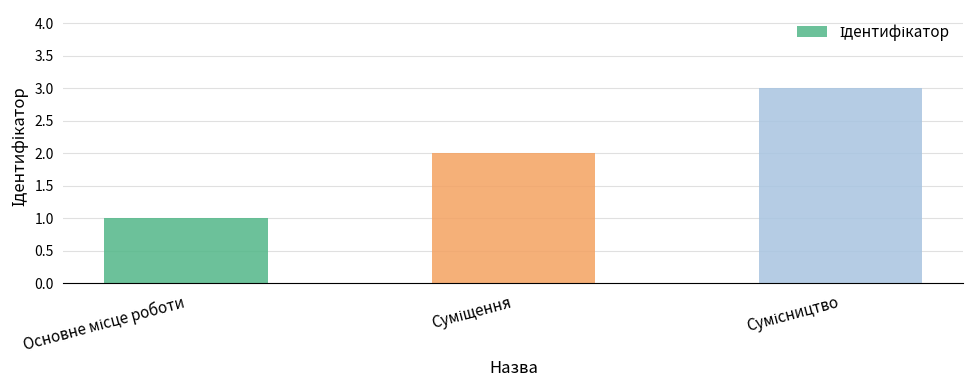

Count the number of data series in this chart.

1